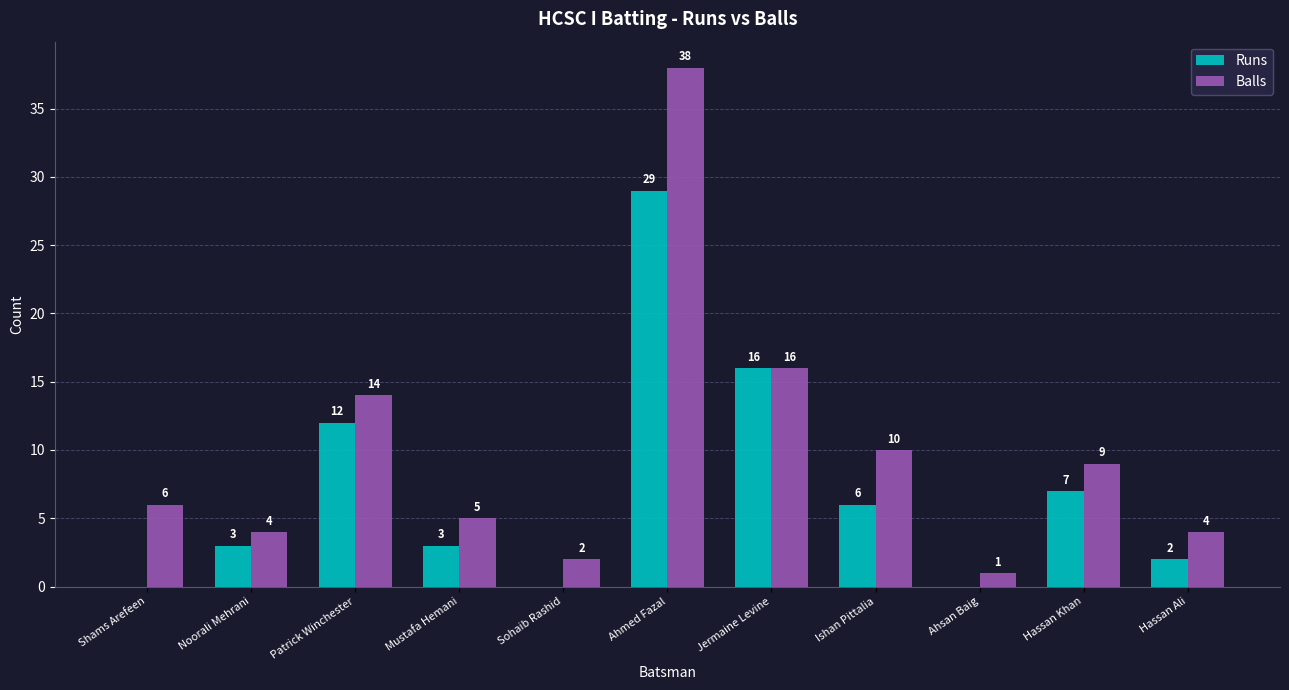

Which series has the largest range (max minus min)?

Balls